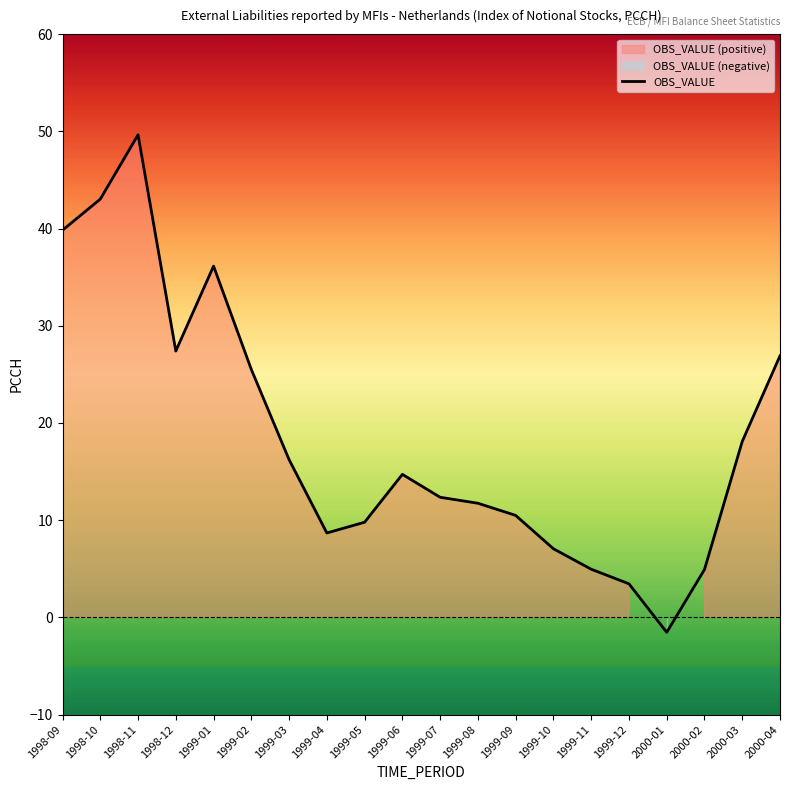

Rank the categories by value from lowest to highest.

2000-01, 1999-12, 2000-02, 1999-11, 1999-10, 1999-04, 1999-05, 1999-09, 1999-08, 1999-07, 1999-06, 1999-03, 2000-03, 1999-02, 2000-04, 1998-12, 1999-01, 1998-09, 1998-10, 1998-11